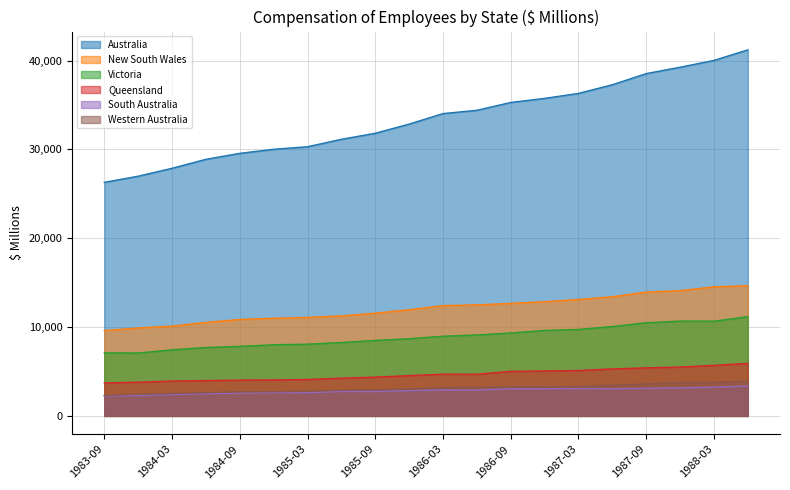

Which series has the widest spread of values?

Australia